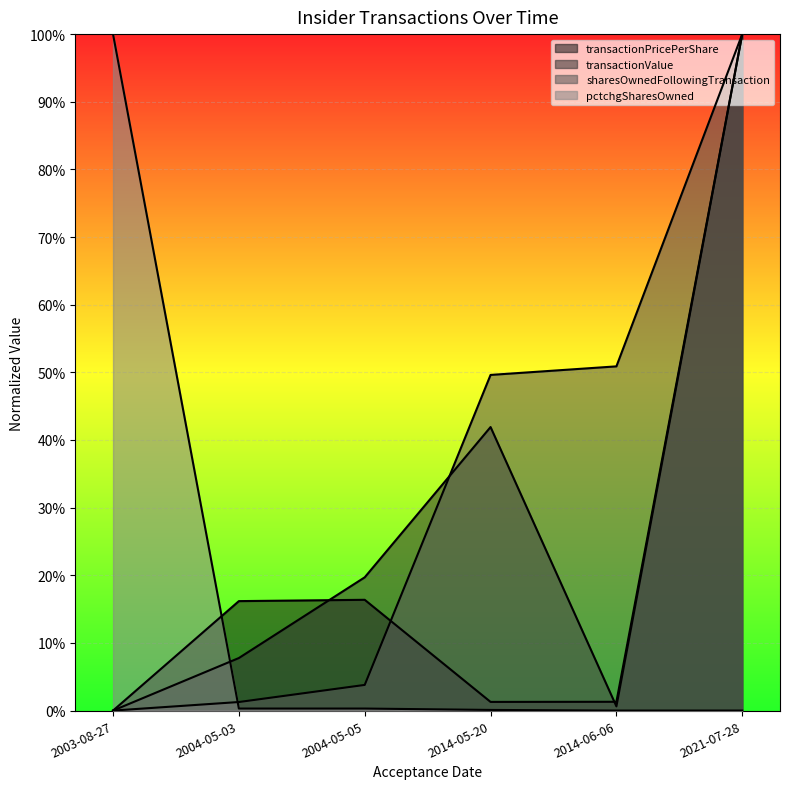

True or false: pctchgSharesOwned and transactionPricePerShare intersect in this chart.

True